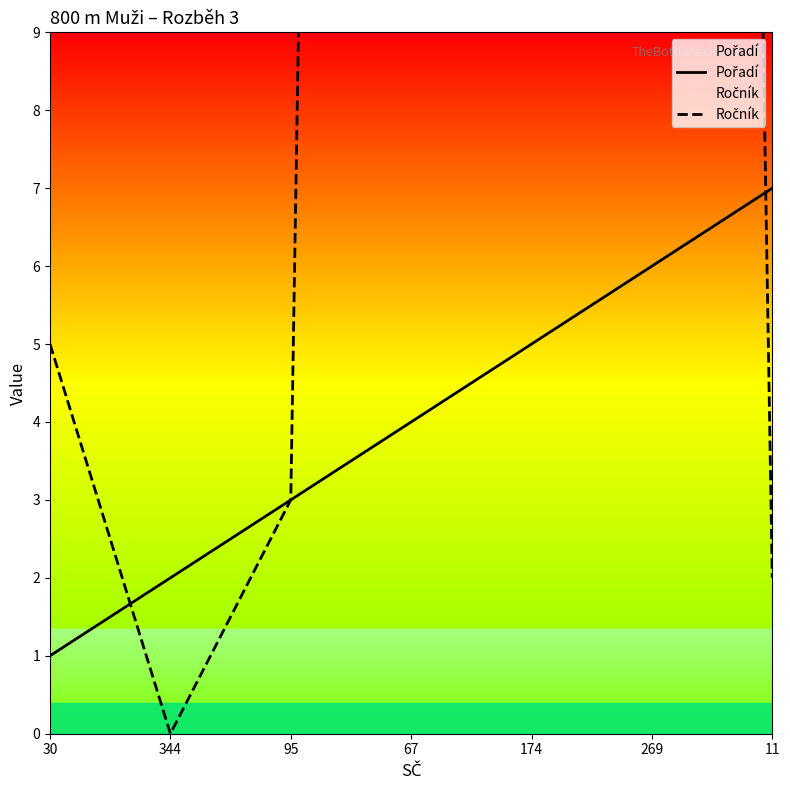

Reading left to right, transcribe all the data shown in this chart.

Pořadí: 30=1	344=2	95=3	67=4	174=5	269=6	11=7
Ročník: 30=5	344=0	95=3	67=97	174=97	269=94	11=2